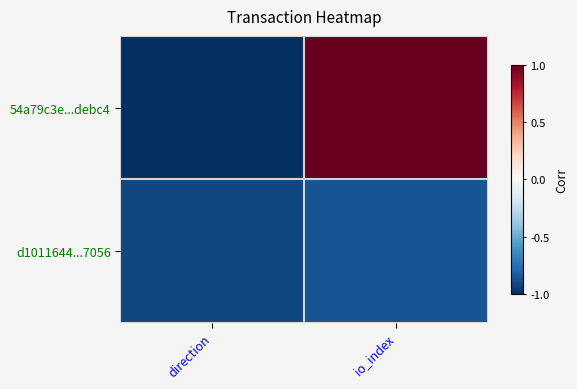

Reading left to right, list all the values displayed in this chart.

54a79c3e...debc4: direction=-1.0	io_index=1.0
d1011644...7056: direction=-0.9	io_index=-0.9